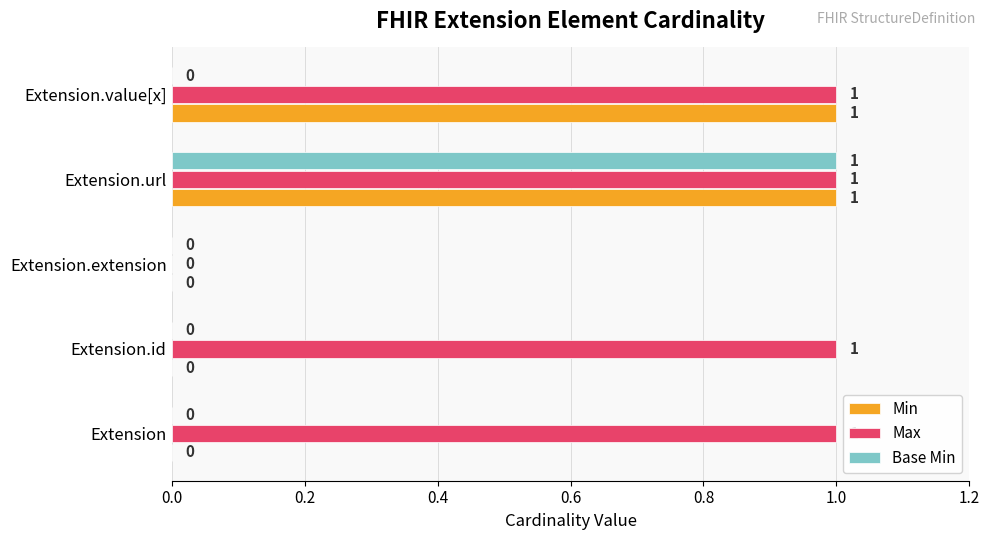

How many Base Min values are between 0 and 1?

5